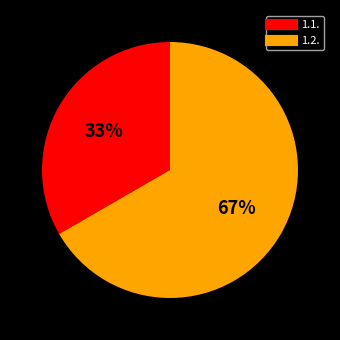

How many slices are in this pie chart?

2